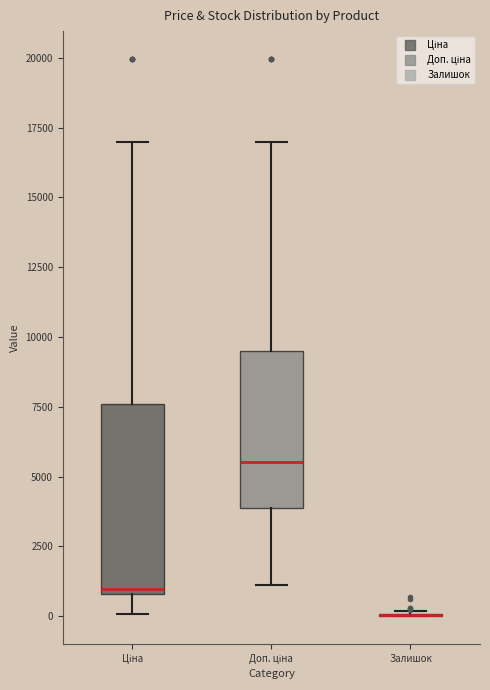

Which box is the tallest, from its lower edge to its upper edge?

Ціна